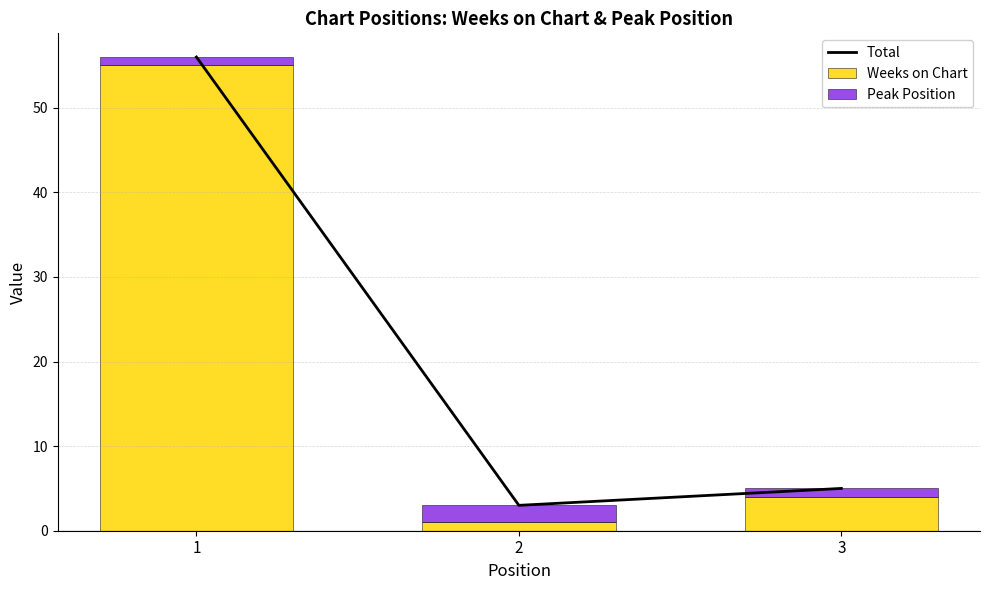

Between 1 and 3, which is larger?

1